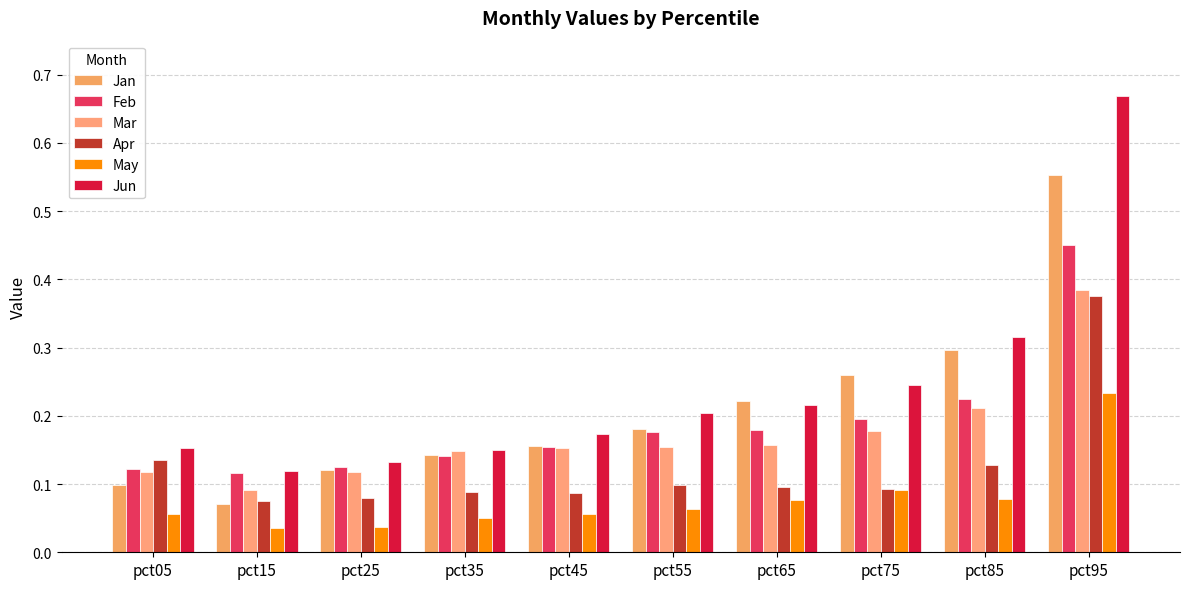

Is it true that Jun equals 0.2 at pct65?

True